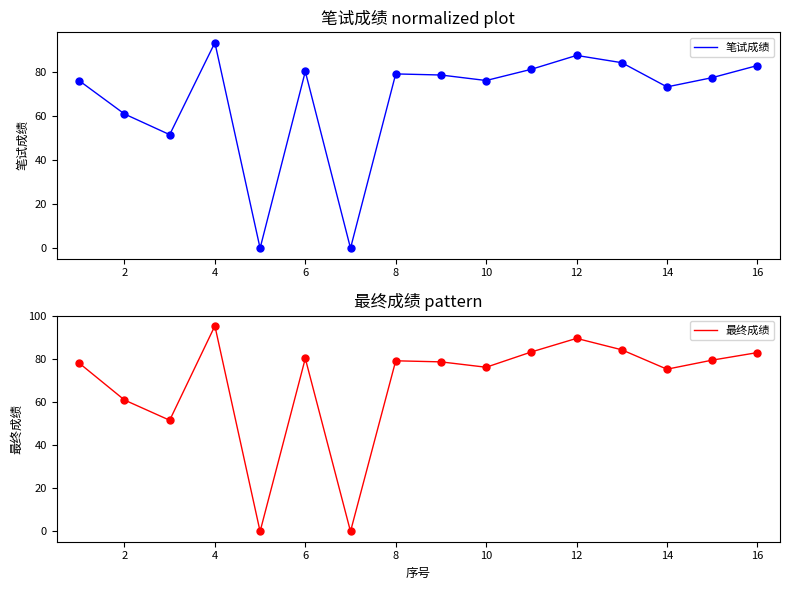

Reading left to right, list all the values displayed in this chart.

笔试成绩: 76.1	61.0	51.6	93.4	0.0	80.3	0.0	79.2	78.7	76.2	81.3	87.6	84.3	73.3	77.5	83.0
最终成绩: 78.1	61.0	51.6	95.4	0.0	80.3	0.0	79.2	78.7	76.2	83.3	89.6	84.3	75.3	79.5	83.0